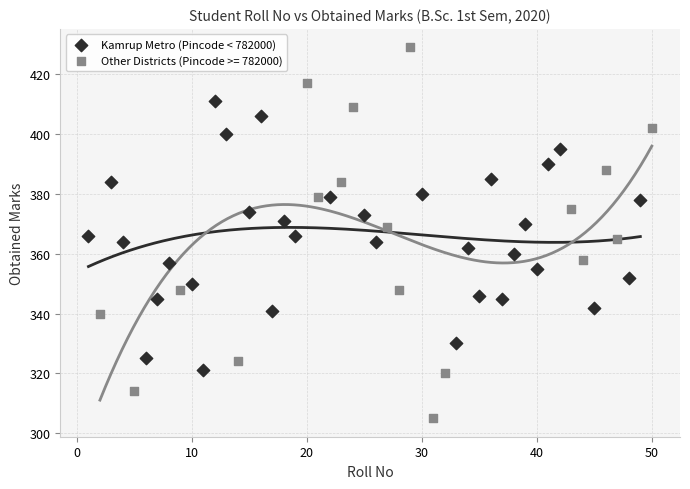

Which series has the largest Y range (max minus min)?

Other Districts (Pincode >= 782000)